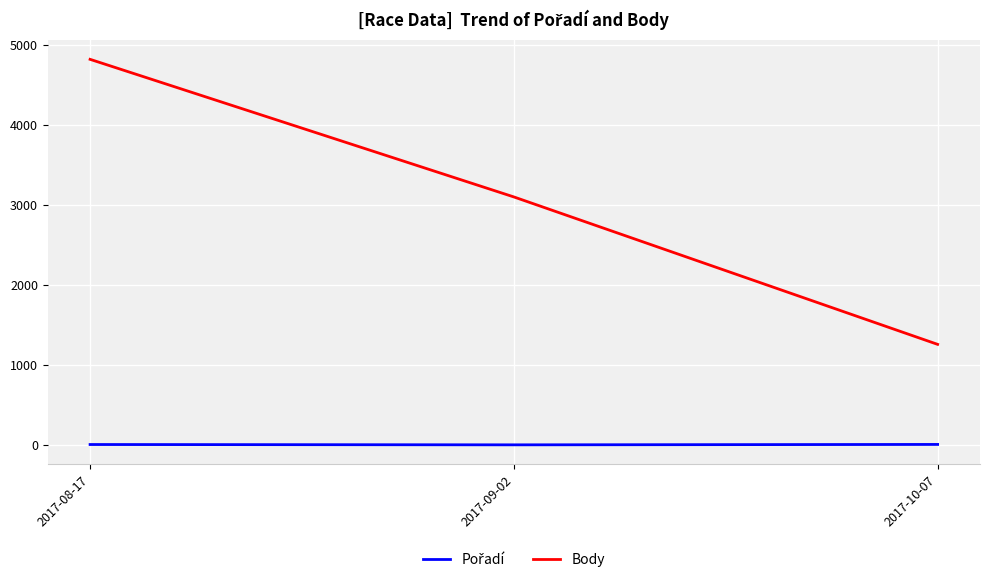

What is the maximum value shown in the chart?

4824